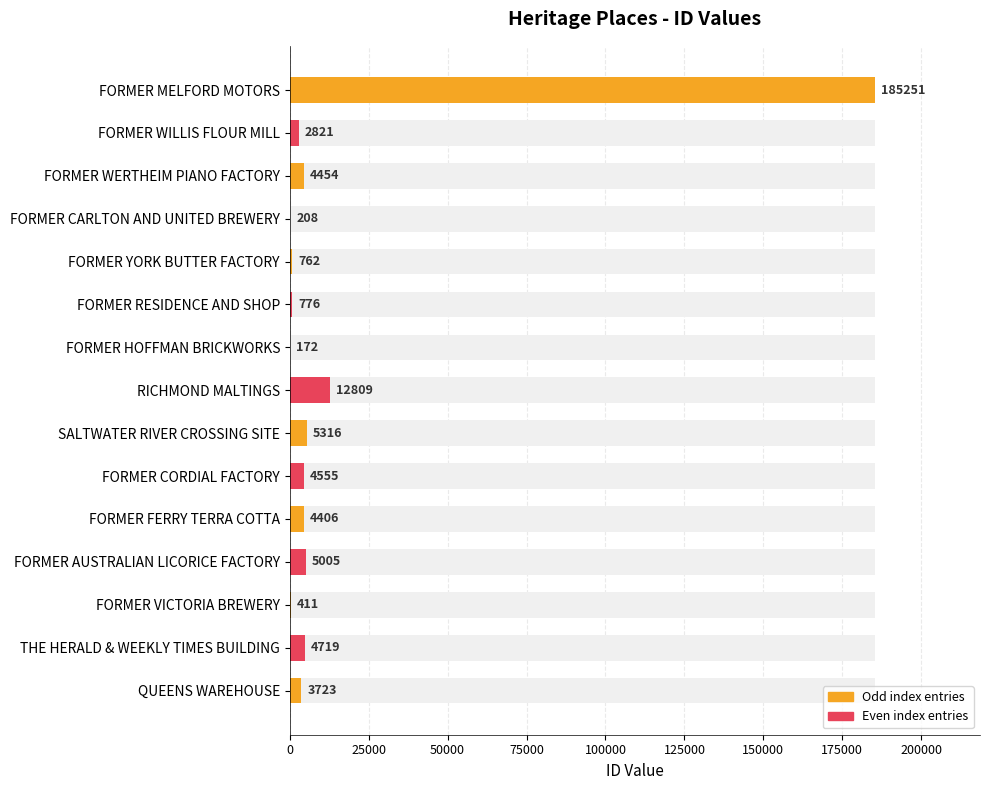

How many data points are less than 4406?

7